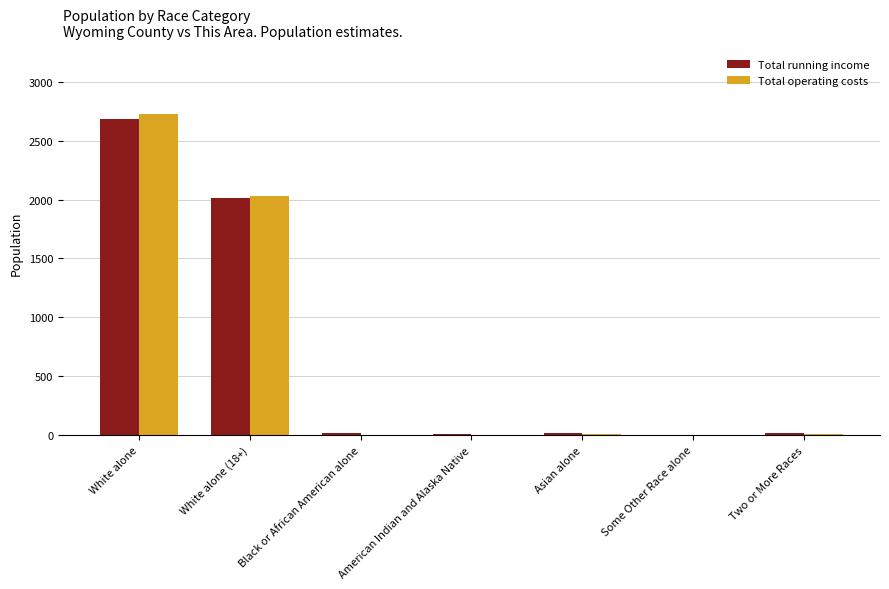

Which category has the highest value in the Total operating costs series?

White alone